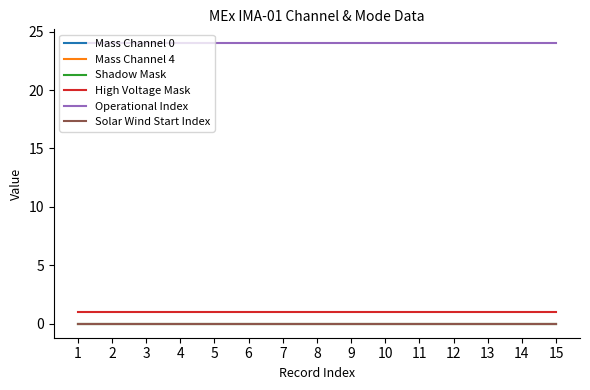

What are all the series names shown in the legend?

Mass Channel 0, Mass Channel 4, Shadow Mask, High Voltage Mask, Operational Index, Solar Wind Start Index